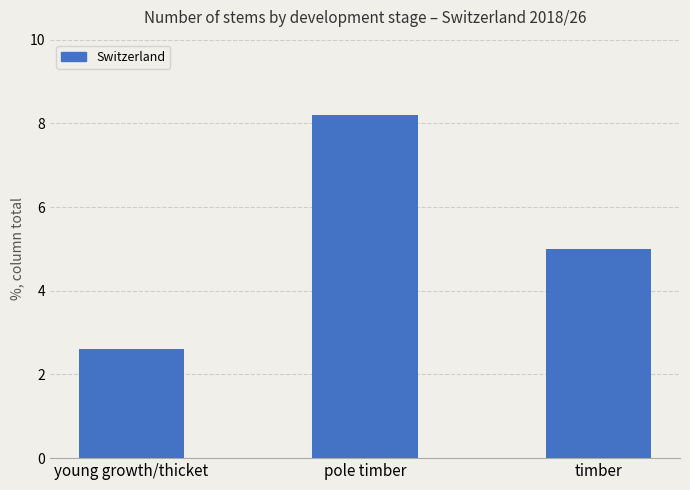

What is the greatest value displayed?

8.2